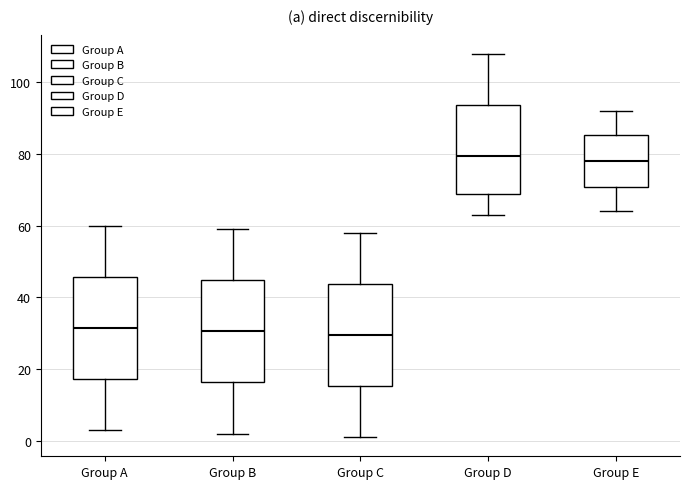

Reading left to right, transcribe this box plot: for each box, give where its median line is, the range the box spans, and where its two whiskers end, as read against the y-axis. The values are not printed on the chart, so give them approximately, as read against the axis.

Group A: median 32, box 18 to 46, whiskers 4 to 60
Group B: median 30, box 16 to 44, whiskers 2 to 60
Group C: median 30, box 16 to 44, whiskers 2 to 58
Group D: median 80, box 70 to 94, whiskers 64 to 108
Group E: median 78, box 70 to 86, whiskers 64 to 92